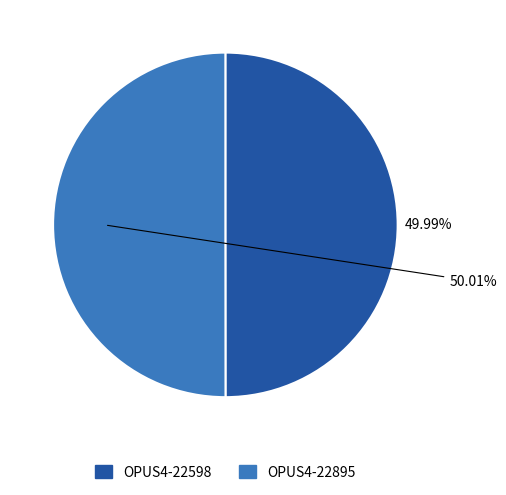

How many segments does this pie chart have?

2